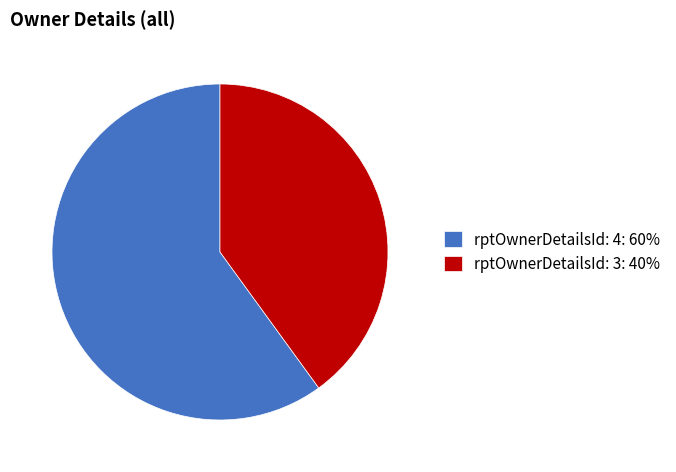

Which category has the smallest portion of the pie?

rptOwnerDetailsId: 3: 40%